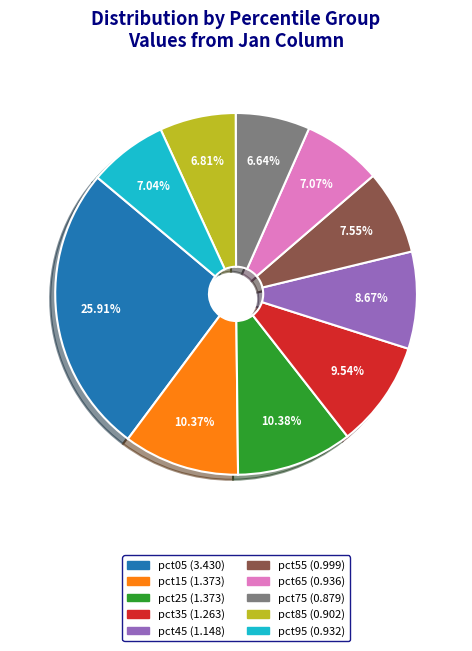

Count the number of slices in the pie.

10